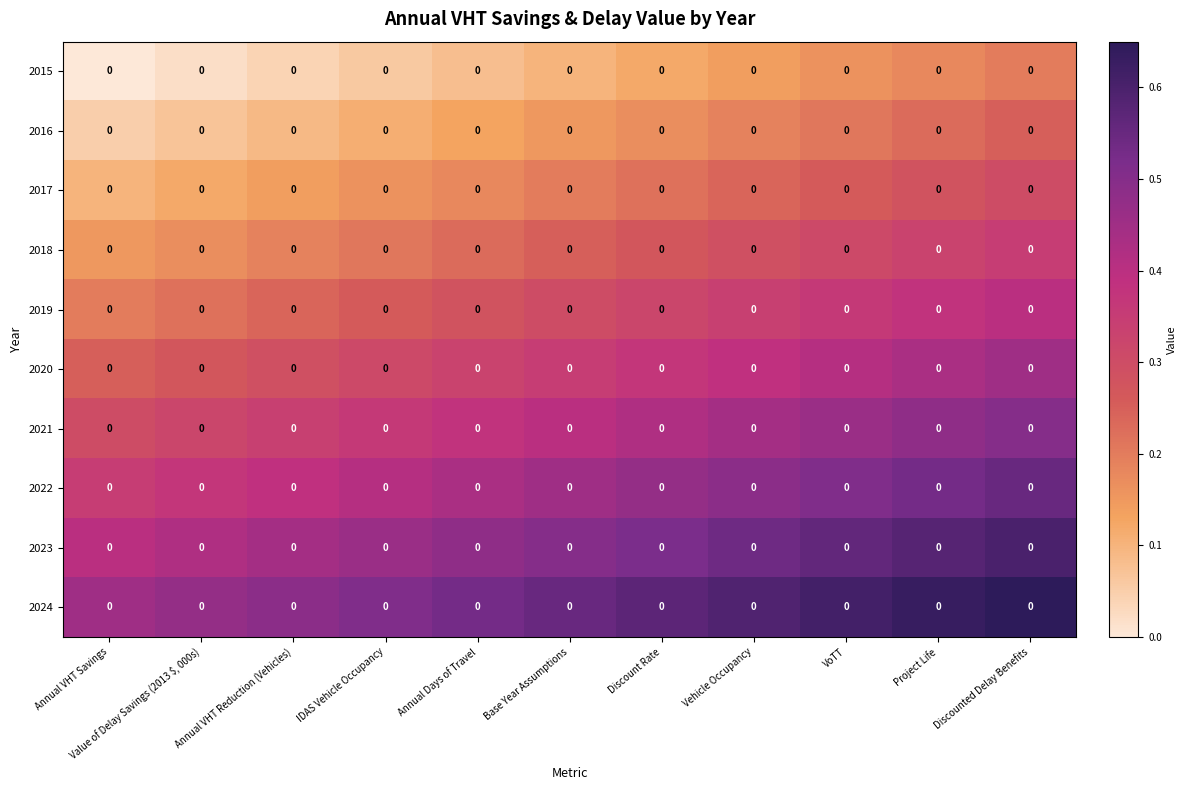

At which category is the sum across all series the highest?

Discounted Delay Benefits